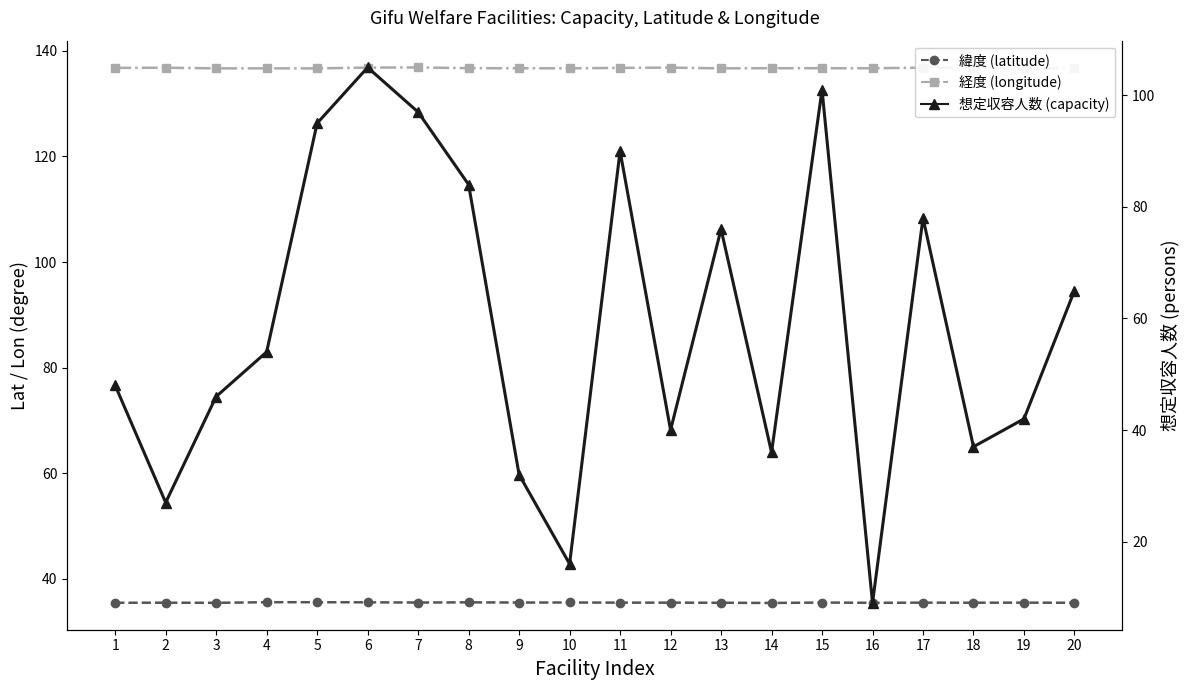

In 想定収容人数, how many points are lower than both neighbors (excluding endpoints)?

6